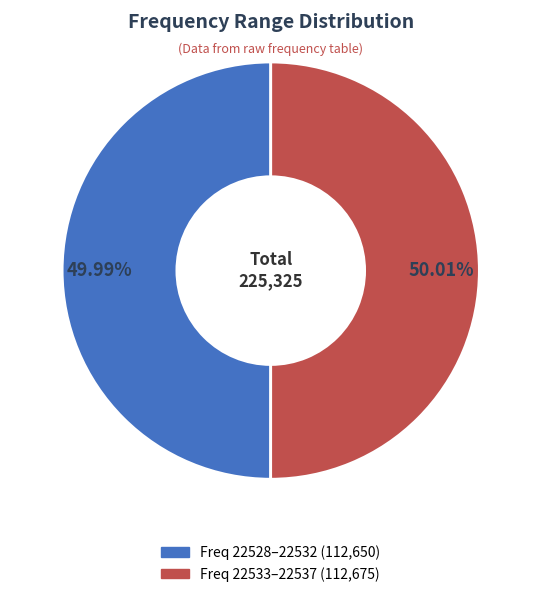

Is there any slice that represents more than half of the pie?

Yes